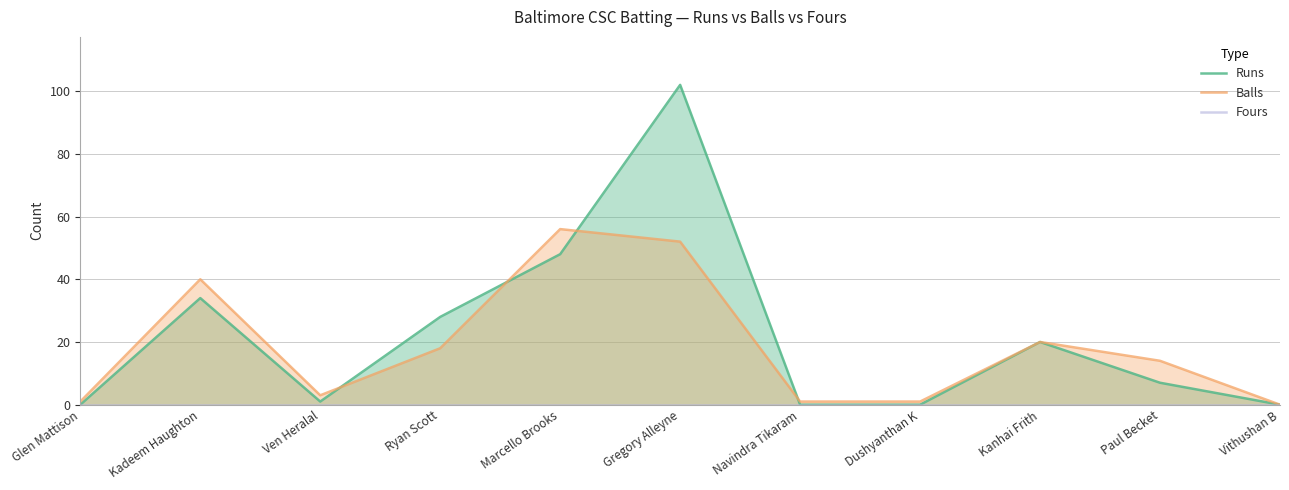

Which series has the largest total across all categories?

Runs